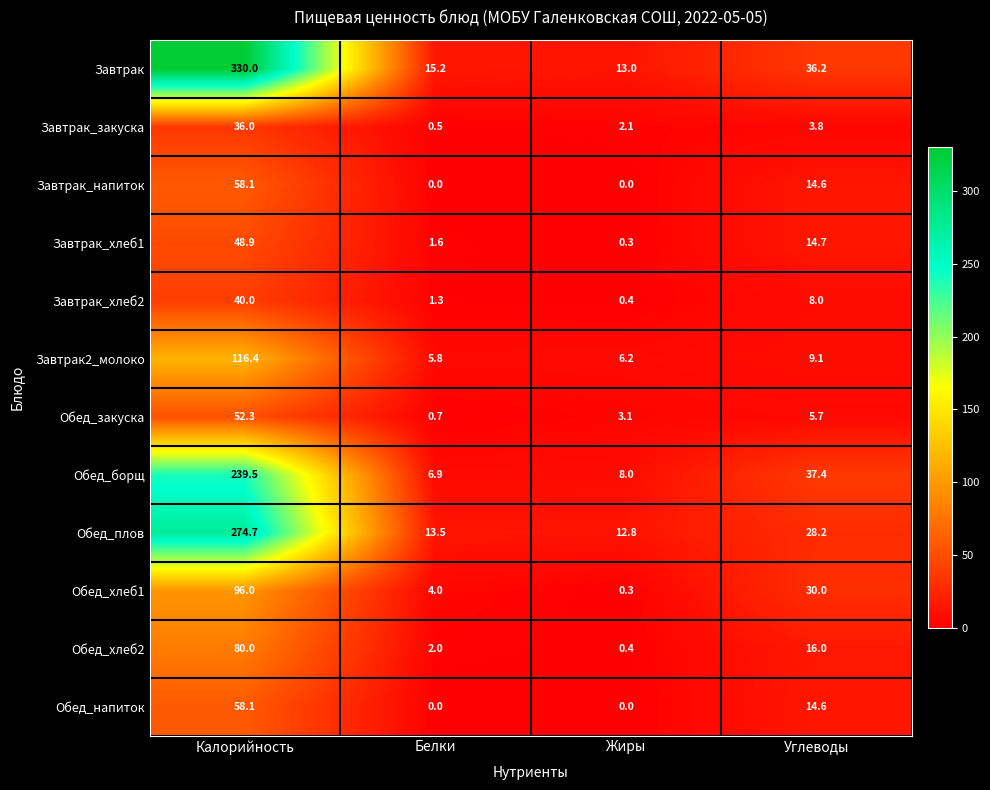

What is the difference between the Обед_хлеб1 values at Калорийность and Жиры?

95.7